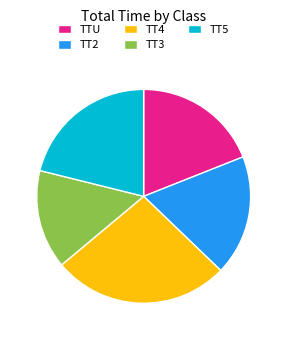

The TT4 slice represents 18% of the pie. True or false?

False